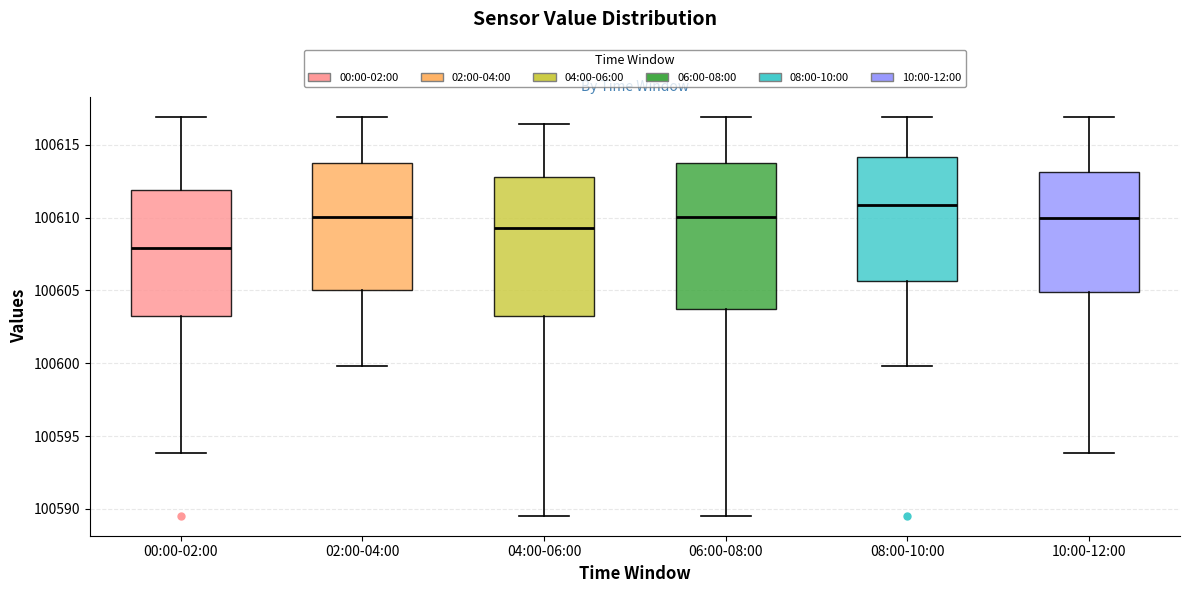

Comparing the boxes themselves (not the whiskers), which one is the tallest?

06:00-08:00